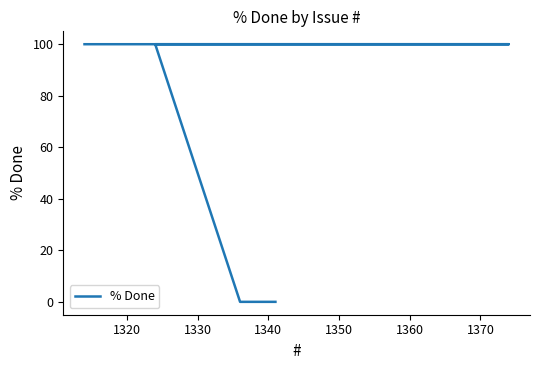

What is the difference between the second highest and second lowest values?

100